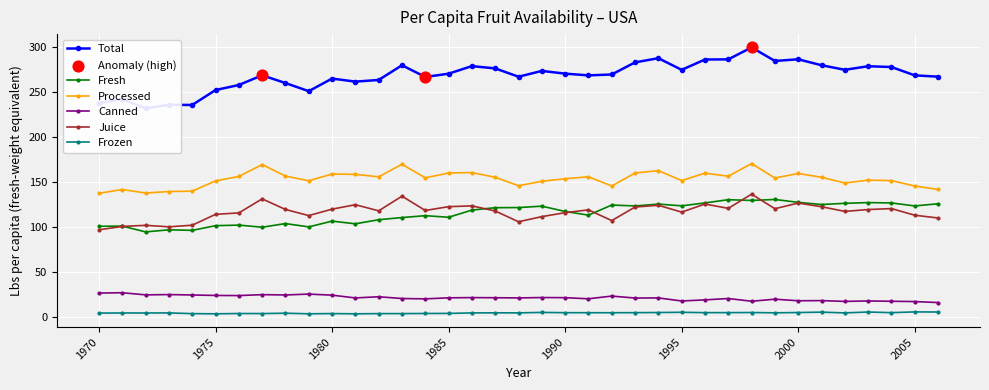

Which series has the largest total across all categories?

Total